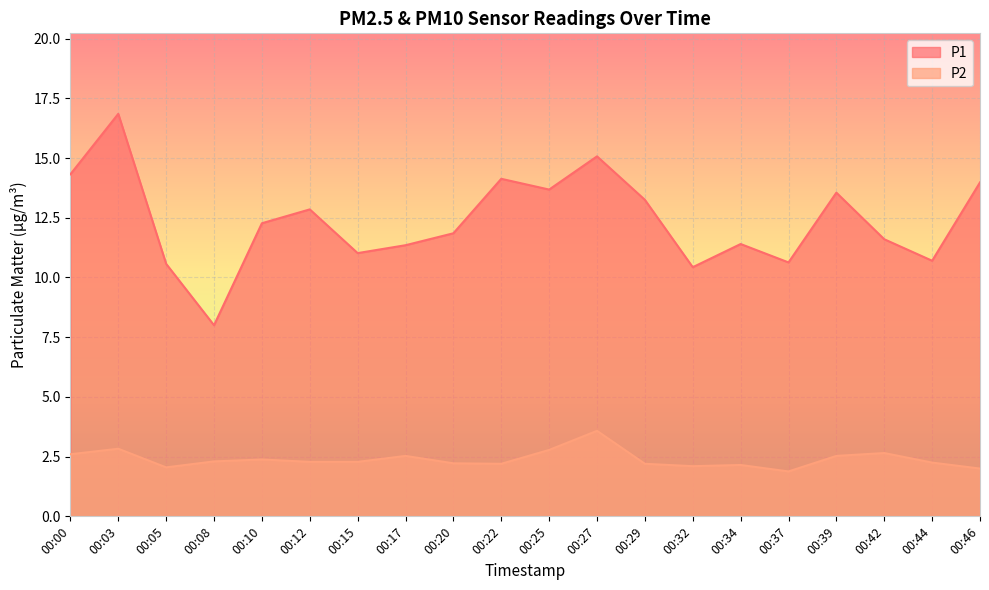

In P1, how many points are higher than both neighbors (excluding endpoints)?

6